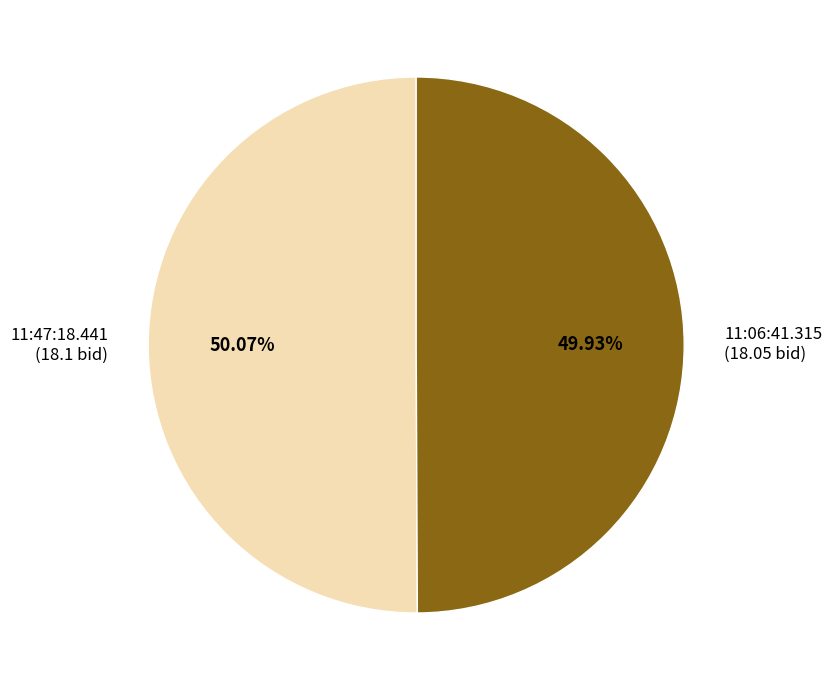

Is the sum of 11:06:41.315 and 11:47:18.441 greater than half?

Yes